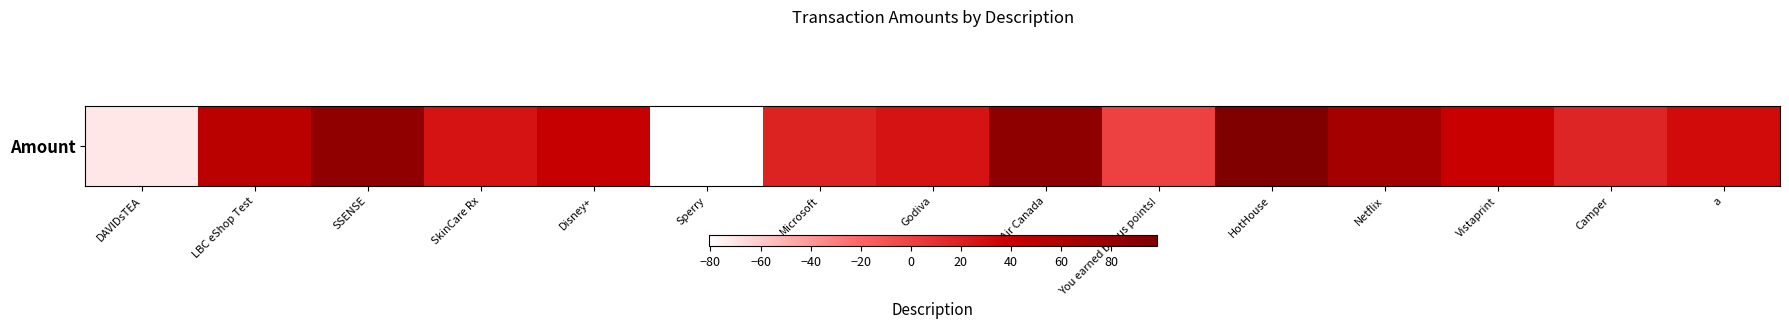

List the labels in order of value, largest first.

HotHouse, Air Canada, SSENSE, Netflix, LBC eShop Test, Disney+, Vistaprint, a, Godiva, SkinCare Rx, Microsoft, Camper, You earned bonus points!, DAVIDsTEA, Sperry